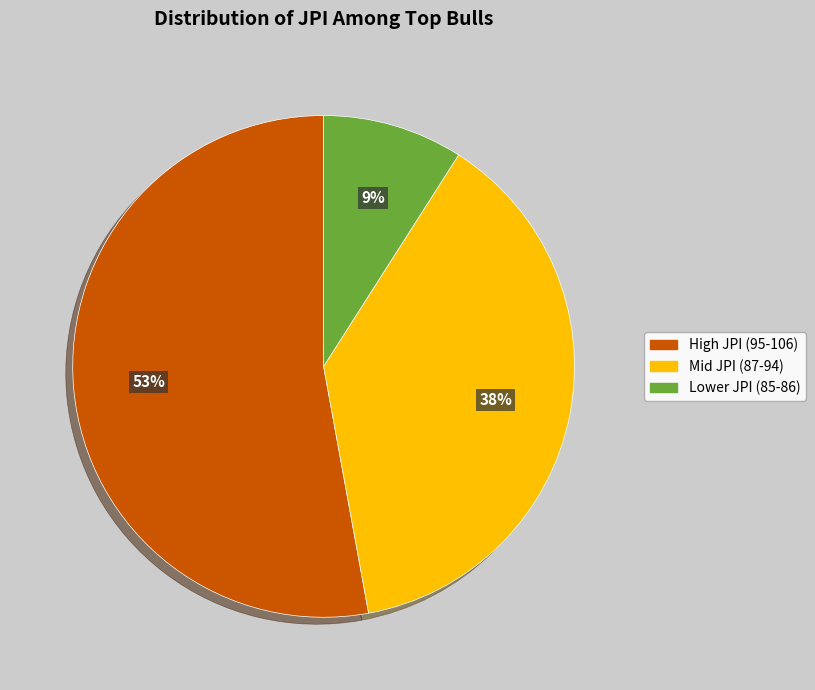

To the nearest percent, what is the difference between the largest and smallest slice percentages?

44%